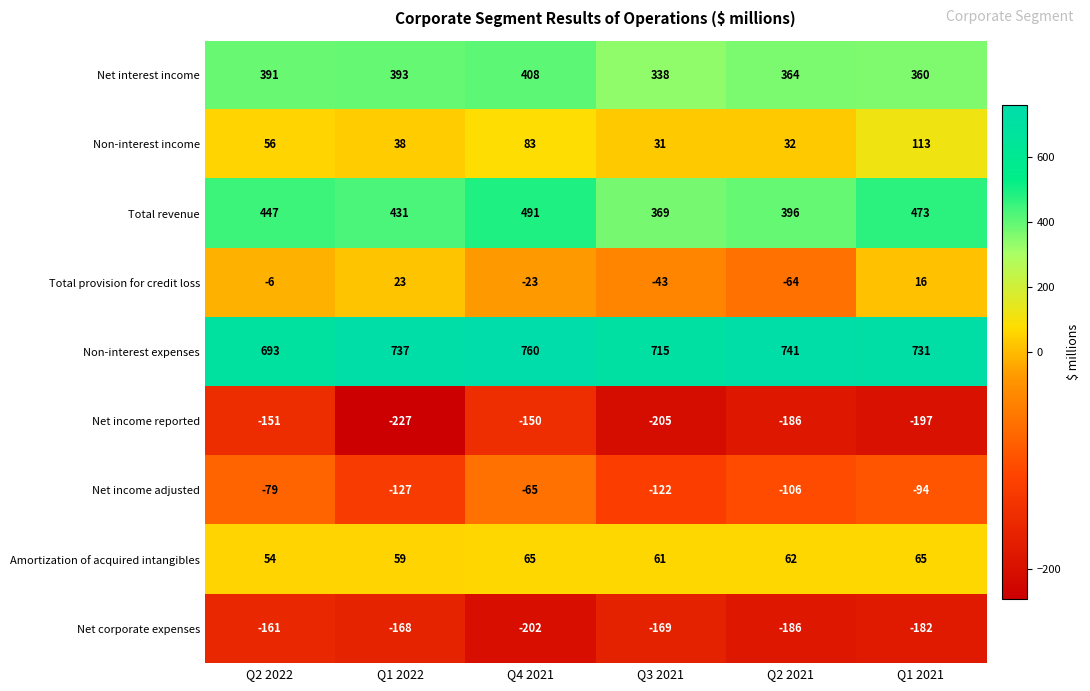

At how many categories does at least one series exceed 353?

6